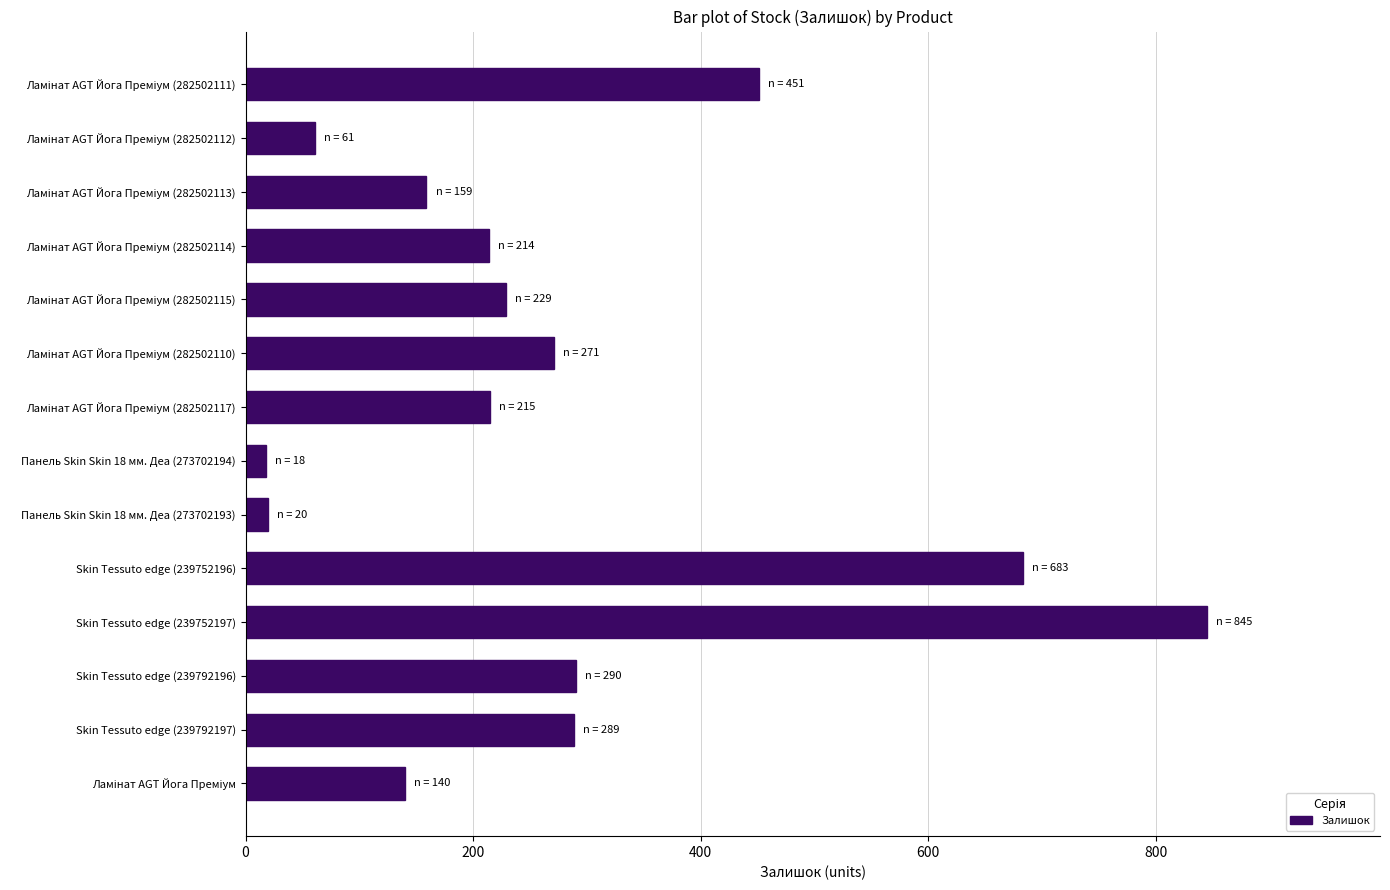

True or false: the data shows 18 at Панель Skin Skin 18 мм. Деа (273702194).

True